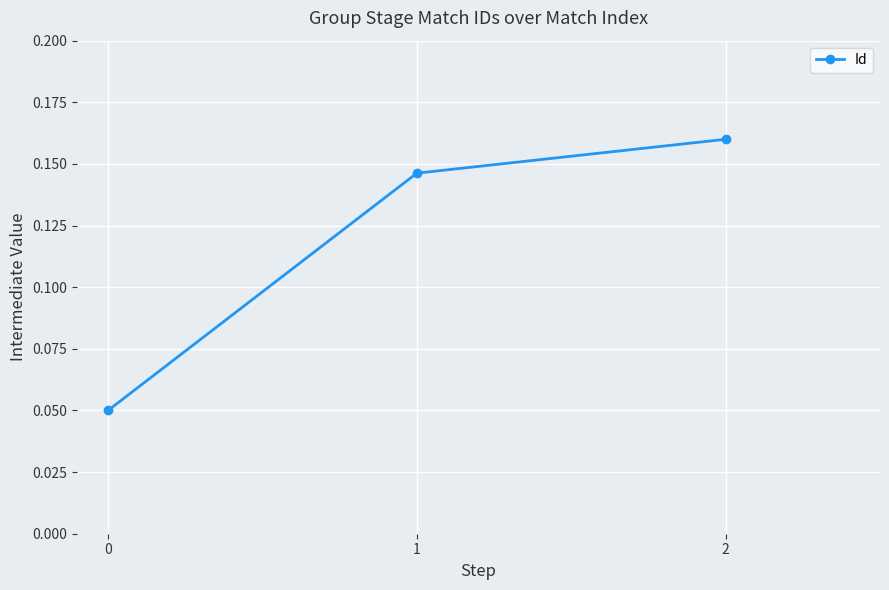

The value at 2 is 0.1. True or false?

False